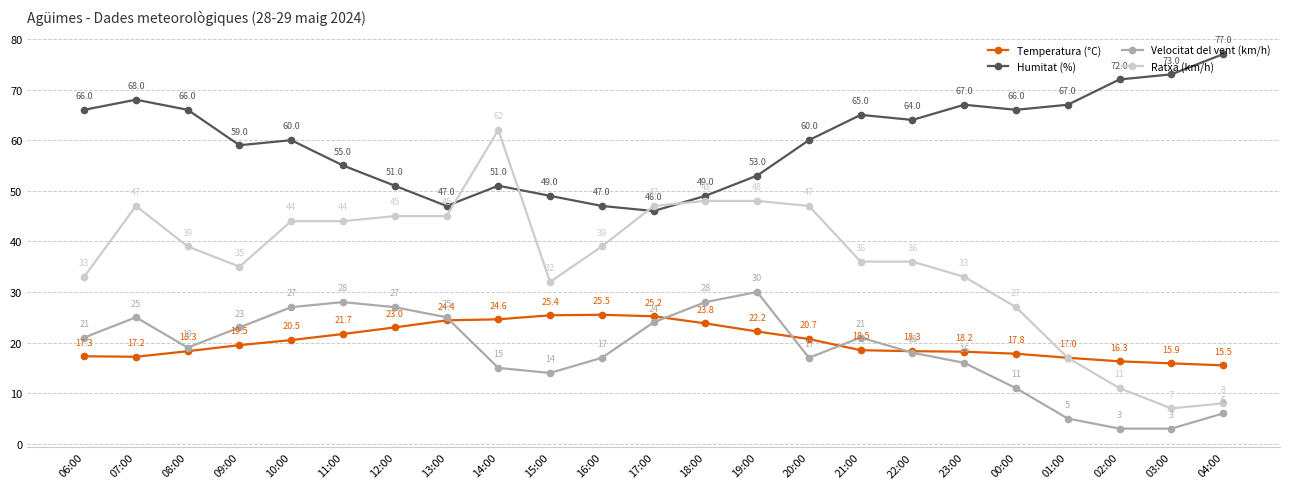

At which category does Ratxa (km/h) reach its first local peak?

07:00